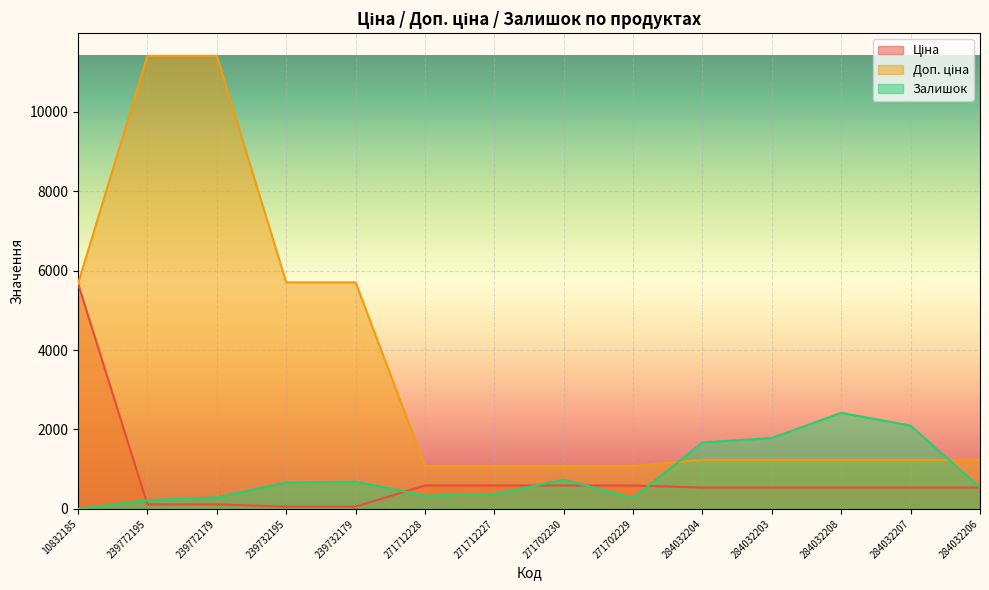

The value of Залишок at 271702229 is 179.5. True or false?

False